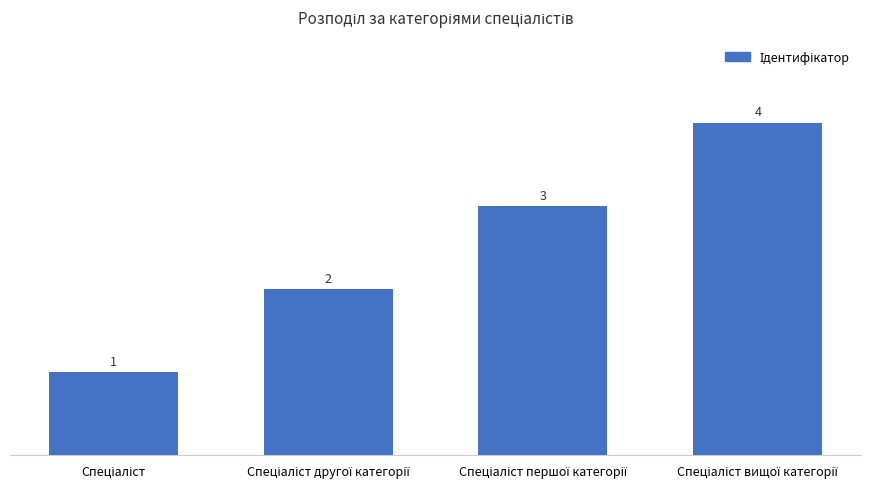

What is the value of the 1st bar from the left?

1